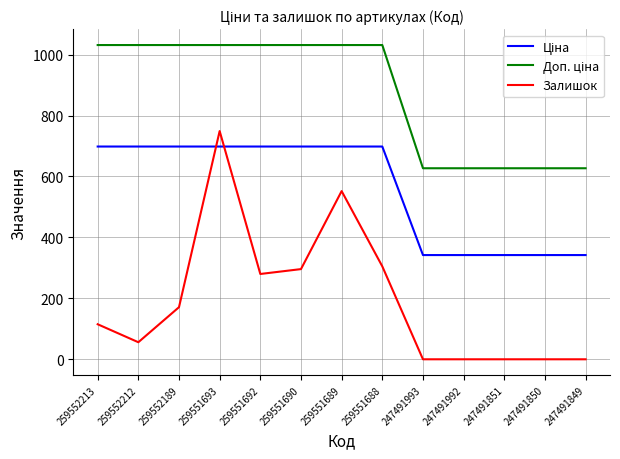

Count the number of categories in the chart.

13